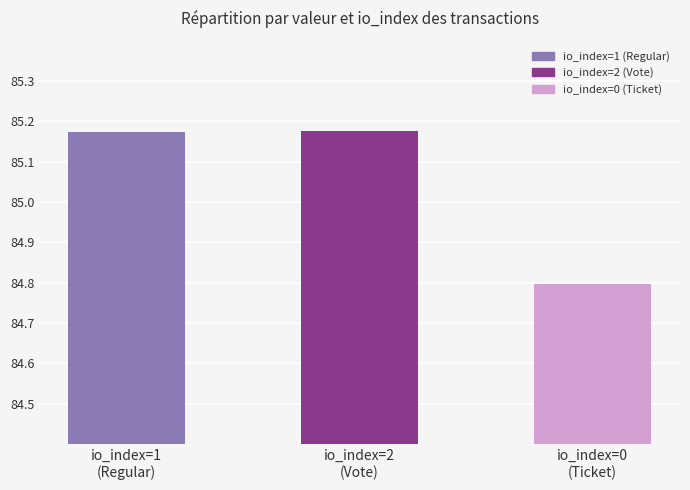

What is the value of the 2nd bar from the left?

85.2